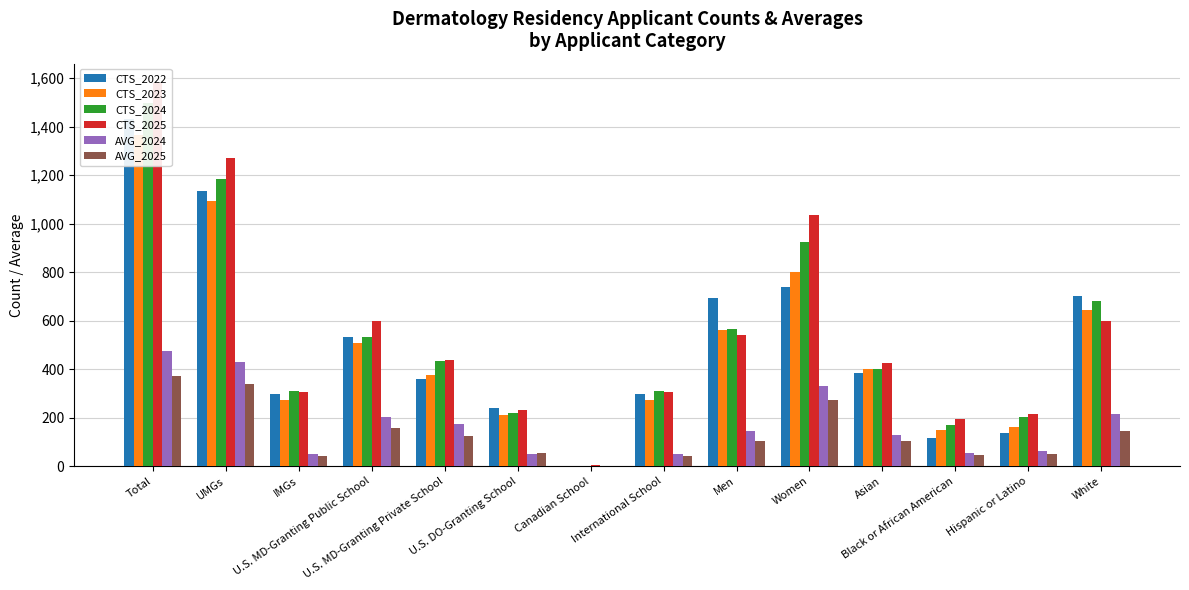

Between U.S. DO-Granting School and Hispanic or Latino, which series saw the biggest shift?

CTS_2022